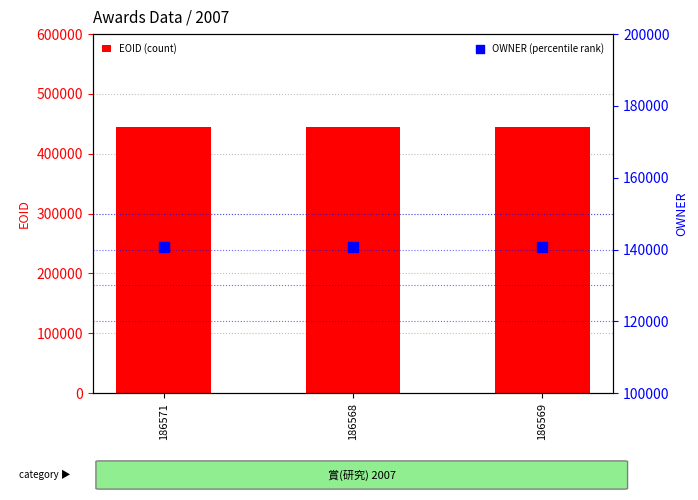

At which category is the sum across all series the highest?

186568